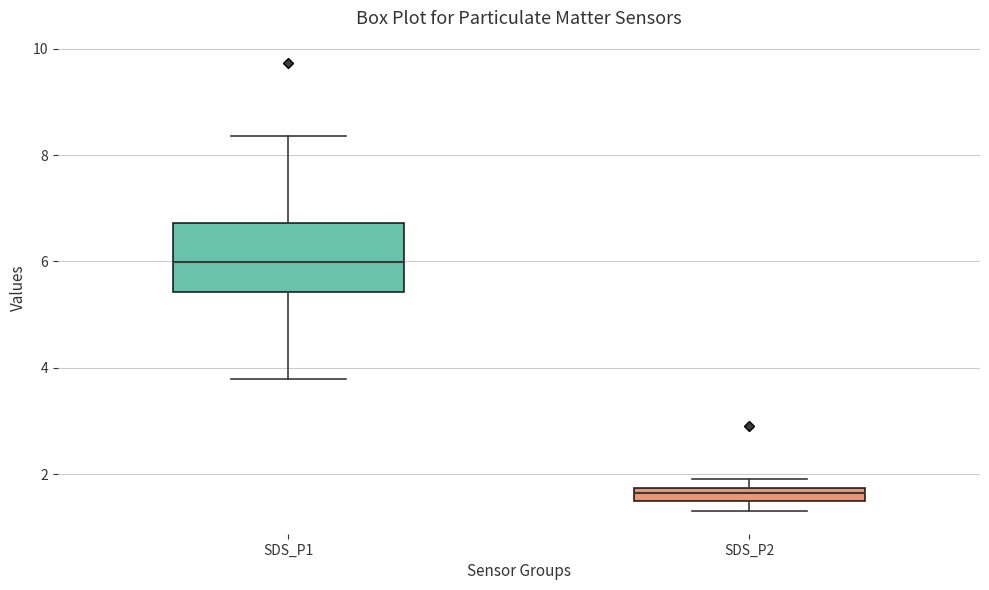

Which box is the tallest, from its lower edge to its upper edge?

SDS_P1